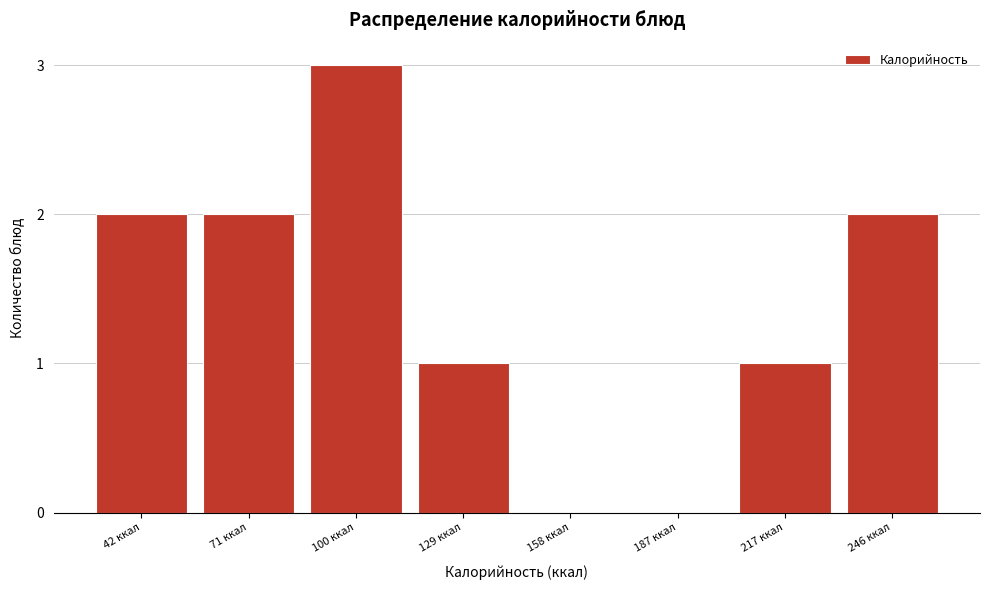

Reading right to left, extract all data points from this chart.

246 ккал=2	217 ккал=1	187 ккал=0	158 ккал=0	129 ккал=1	100 ккал=3	71 ккал=2	42 ккал=2